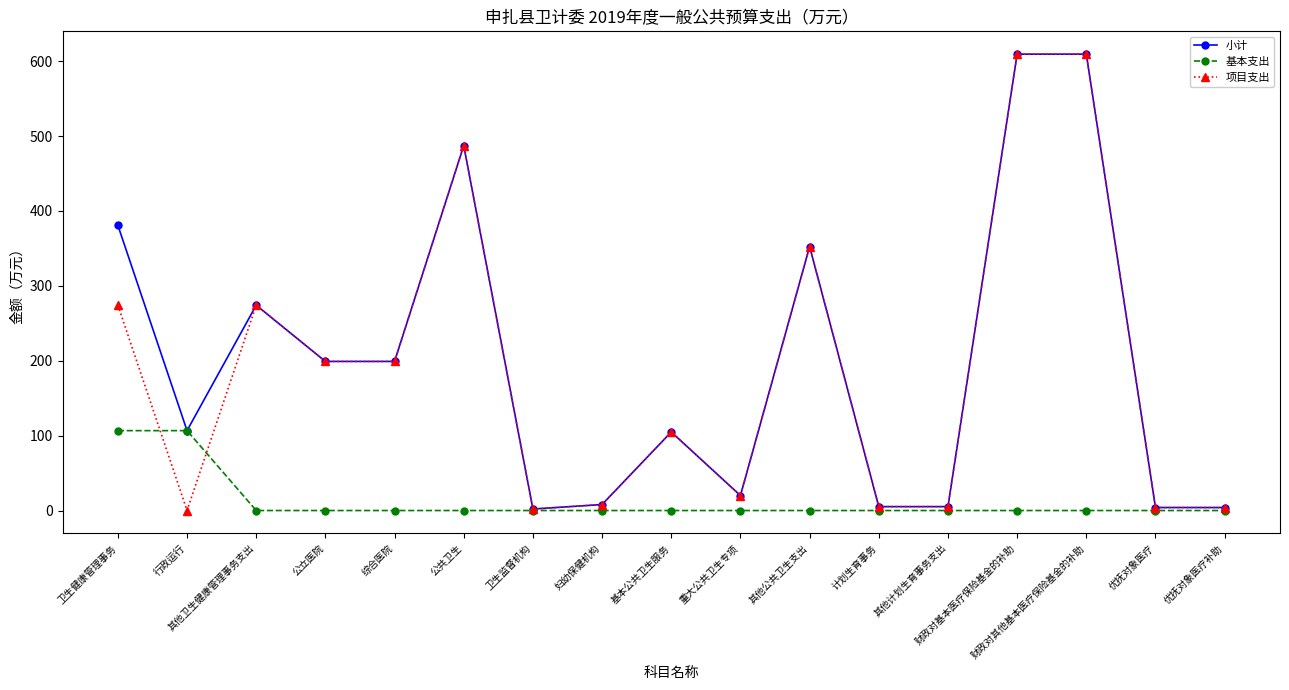

The value of 基本支出 at 重大公共卫生专项 is 0.0. True or false?

True